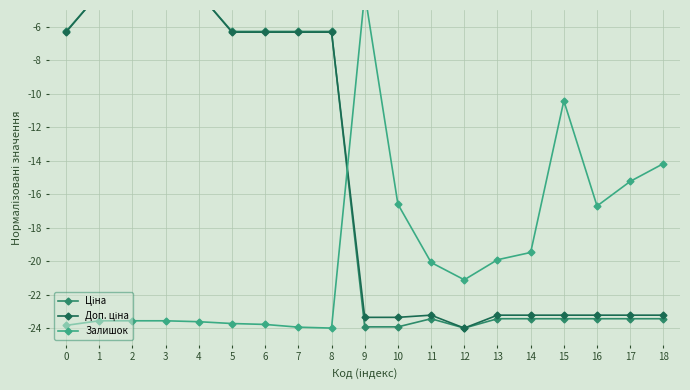

Does the chart display data point markers on the line(s)?

Yes